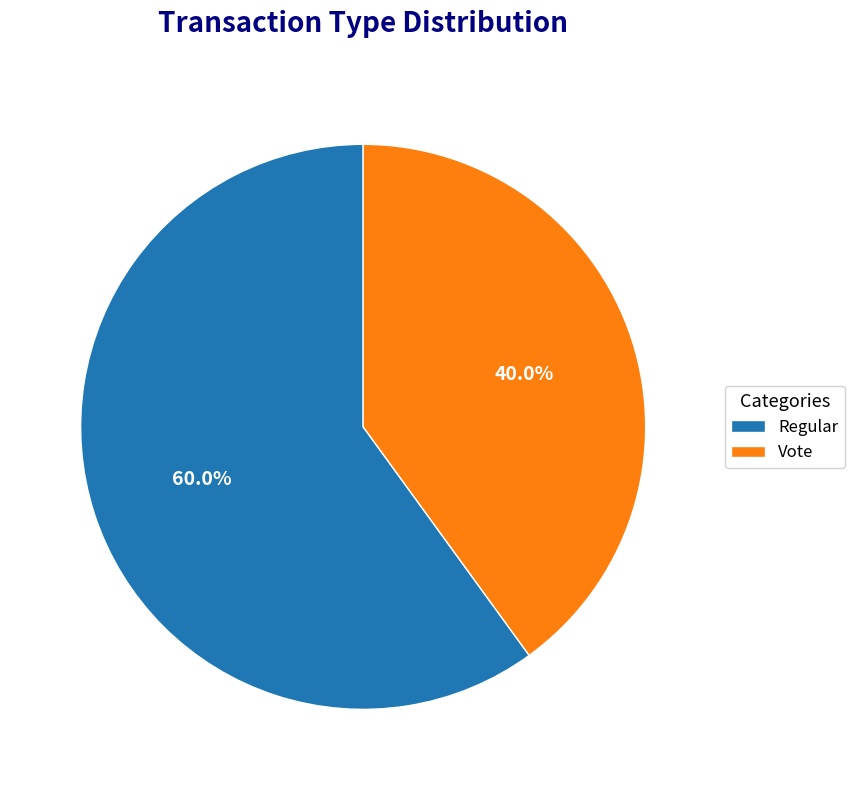

What percentage is the Regular slice, to the nearest percent?

60%